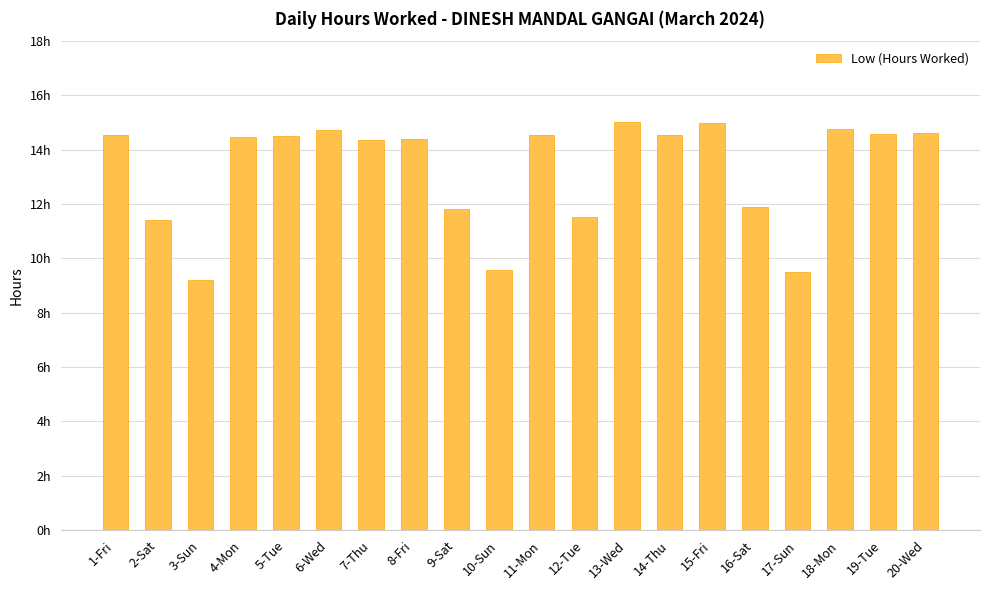

List the labels in order of value, smallest first.

3-Sun, 17-Sun, 10-Sun, 2-Sat, 12-Tue, 9-Sat, 16-Sat, 7-Thu, 8-Fri, 4-Mon, 5-Tue, 1-Fri, 11-Mon, 14-Thu, 19-Tue, 20-Wed, 6-Wed, 18-Mon, 15-Fri, 13-Wed